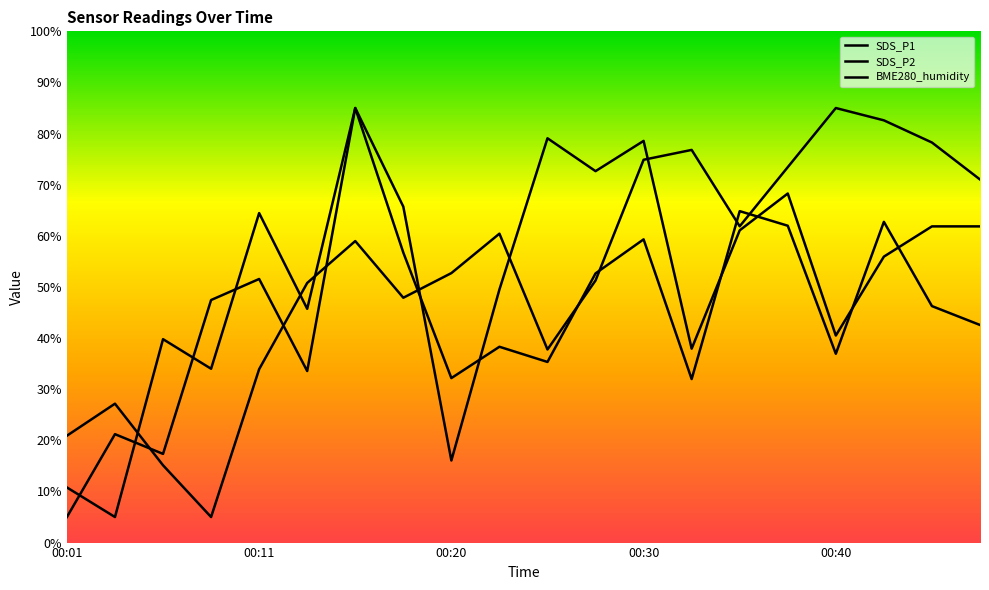

What is the difference between the maximum and minimum values in the SDS_P2 series?

80.0